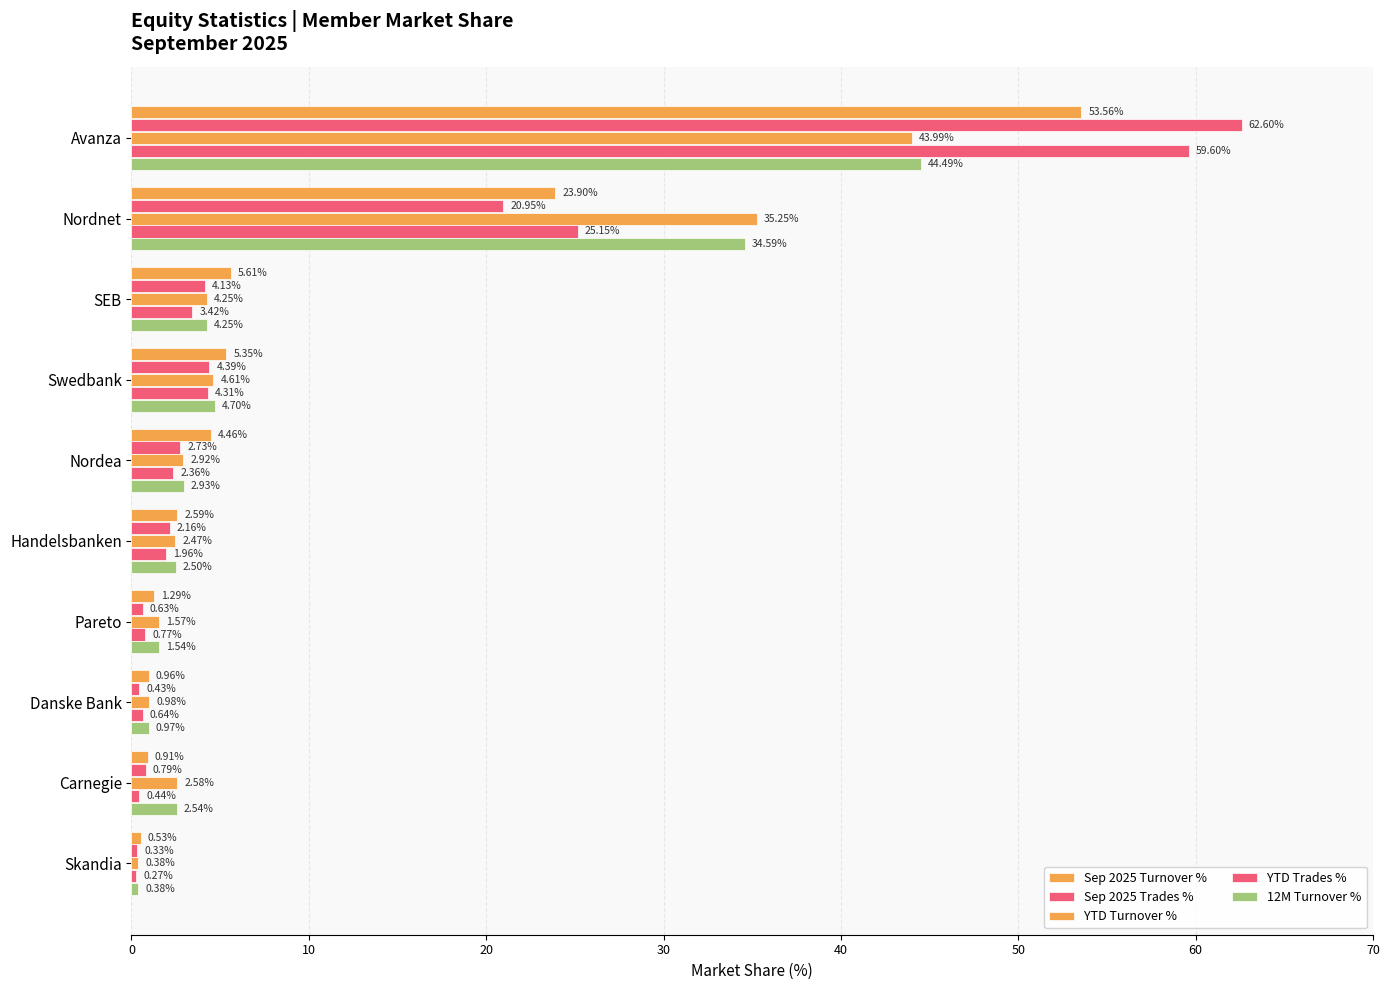

How many series are shown in this chart?

5